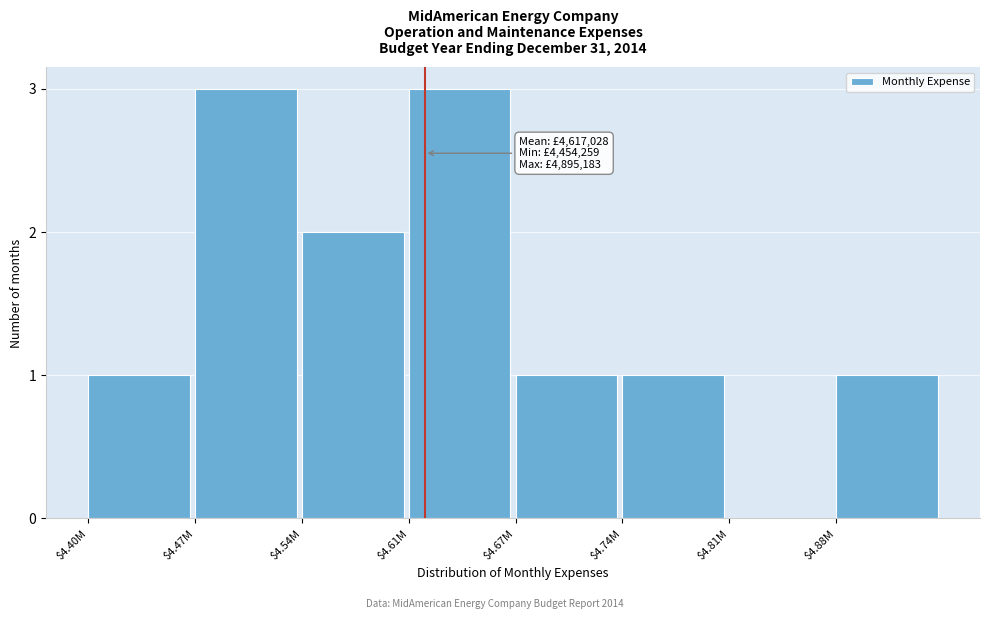

What is the greatest value displayed?

3